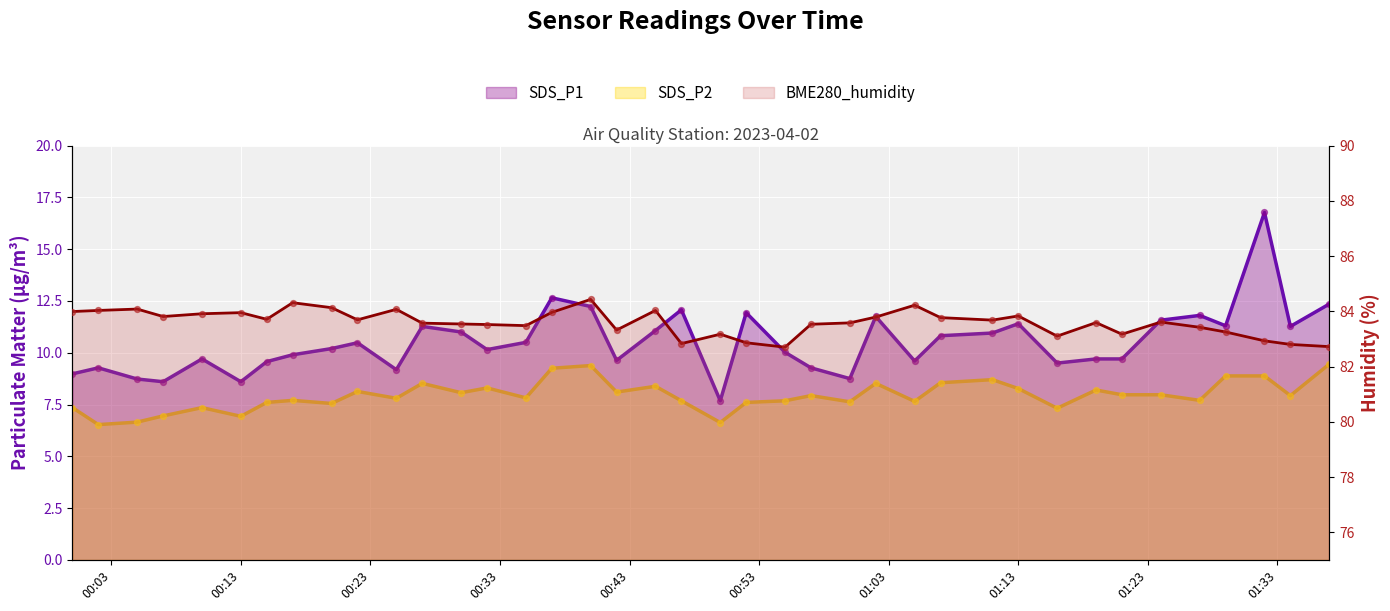

Is the value of SDS_P2 at 2023/04/02 00:52 greater than the value of BME280_humidity at 2023/04/02 00:07?

No